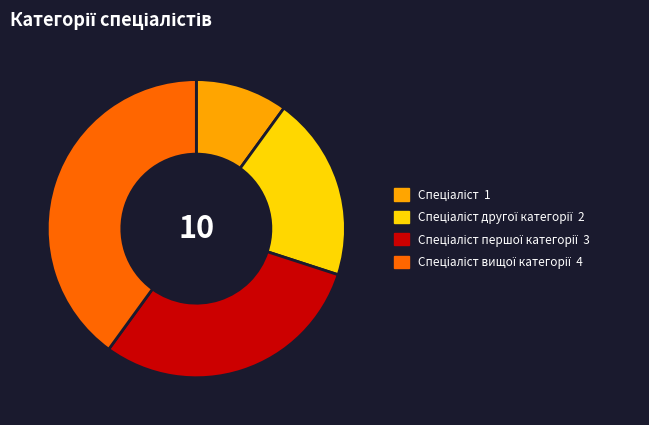

Is there any slice that represents more than half of the pie?

No